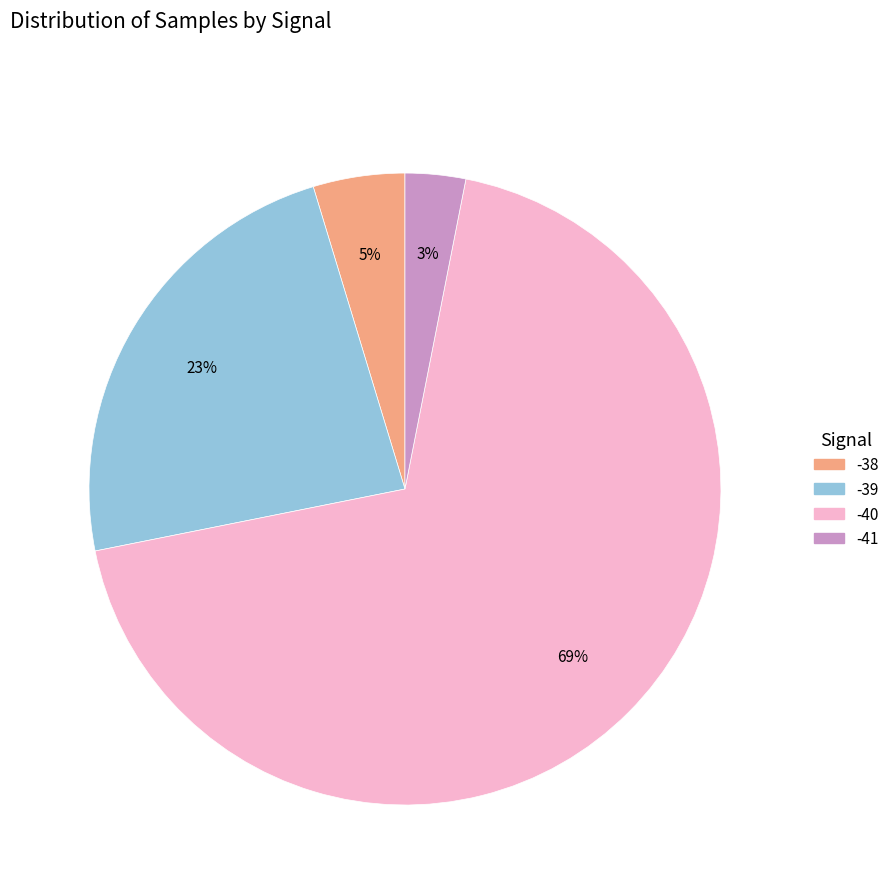

To the nearest percent, what is the combined percentage of -39 and -40?

92%